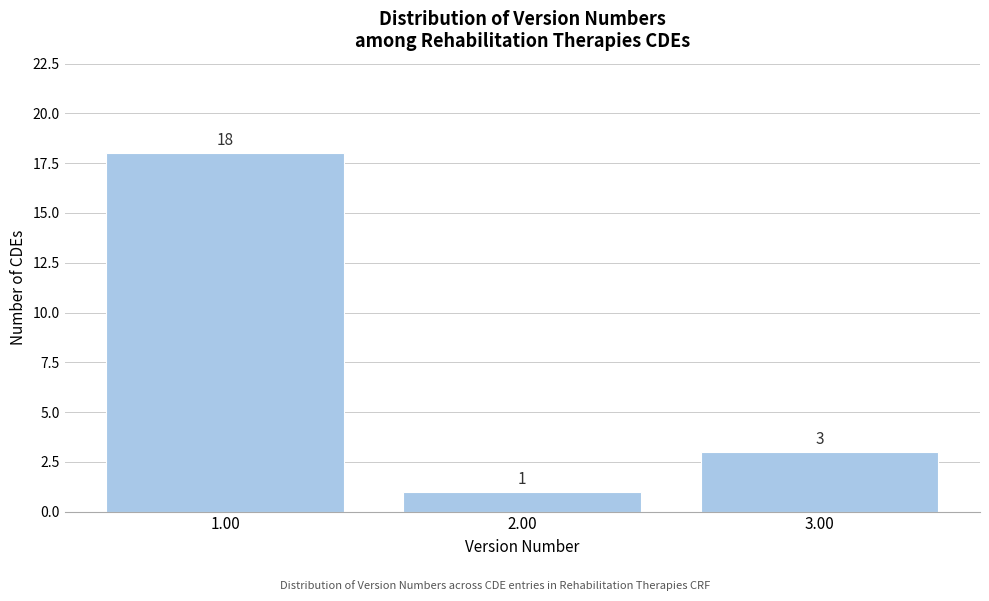

Reading left to right, list every bar in this chart as the range it spans on the x-axis followed by its height.

0.5 to 1.5: 18
1.5 to 2.5: 1
2.5 to 3.5: 3